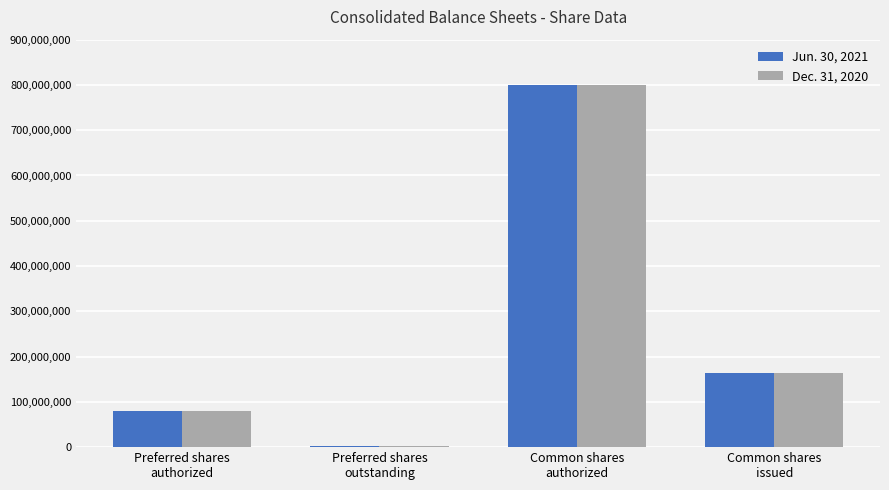

What is the difference between the Jun. 30, 2021 values at Preferred shares
authorized and Common shares
issued?

83652143